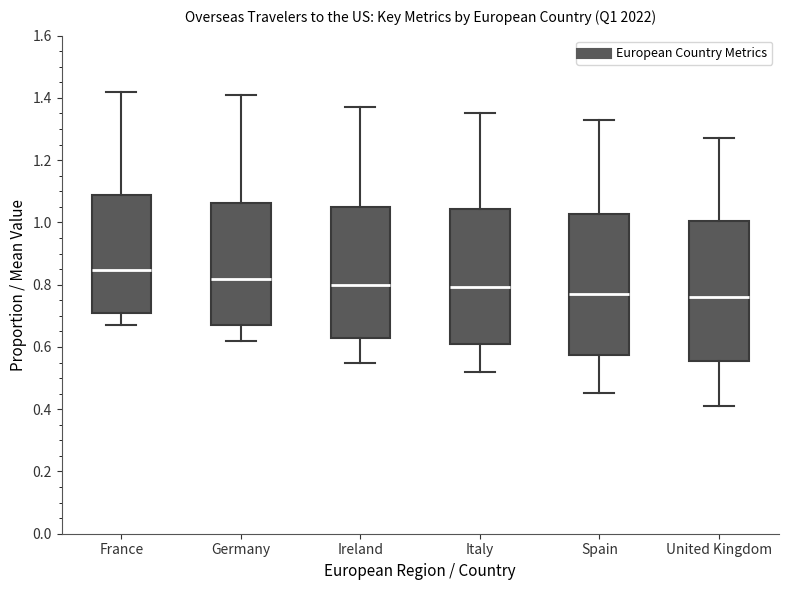

Reading left to right, transcribe this box plot: for each box, give where its median line is, the range the box spans, and where its two whiskers end, as read against the y-axis. The values are not printed on the chart, so give them approximately, as read against the axis.

France: median 0.84, box 0.70 to 1.08, whiskers 0.68 to 1.42
Germany: median 0.82, box 0.68 to 1.06, whiskers 0.62 to 1.42
Ireland: median 0.80, box 0.62 to 1.04, whiskers 0.54 to 1.38
Italy: median 0.80, box 0.62 to 1.04, whiskers 0.52 to 1.36
Spain: median 0.78, box 0.58 to 1.02, whiskers 0.46 to 1.34
United Kingdom: median 0.76, box 0.56 to 1.00, whiskers 0.42 to 1.28